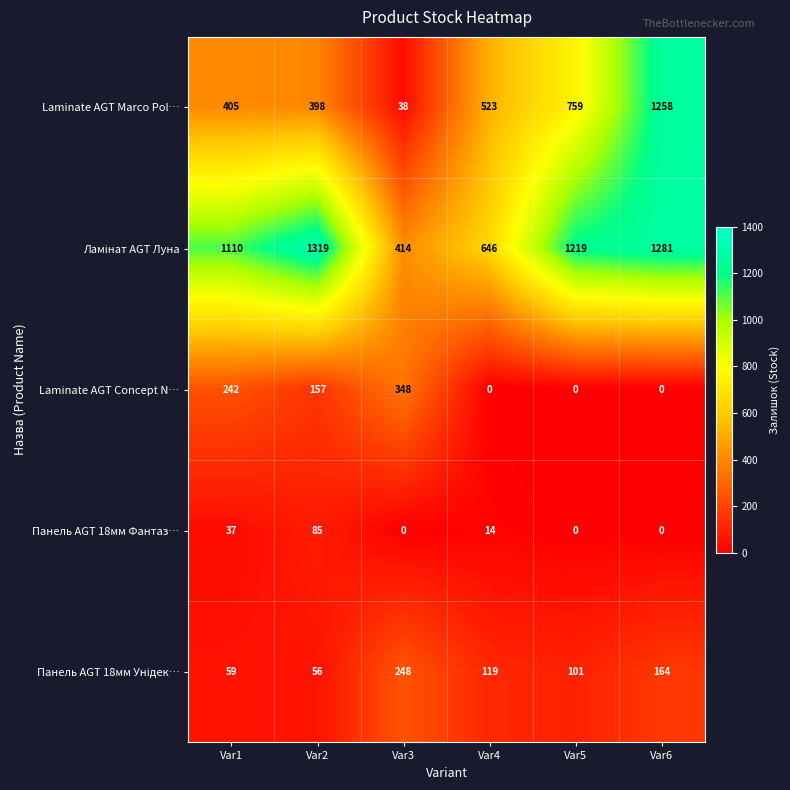

What is the difference between the highest and lowest values at Var2?

1263